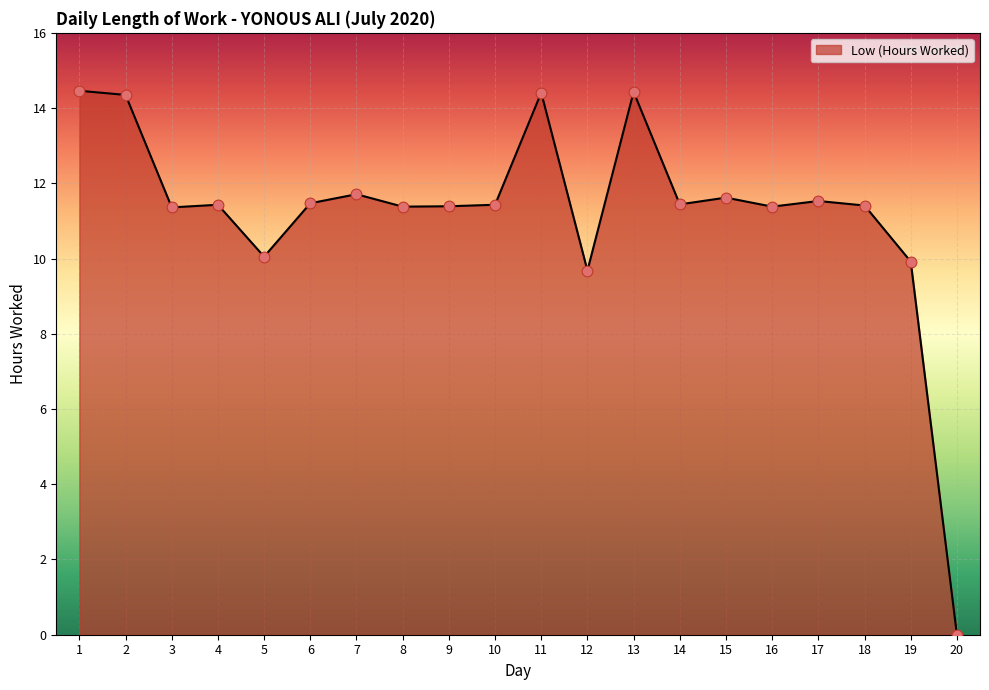

Between 18 and 12, which is larger?

18